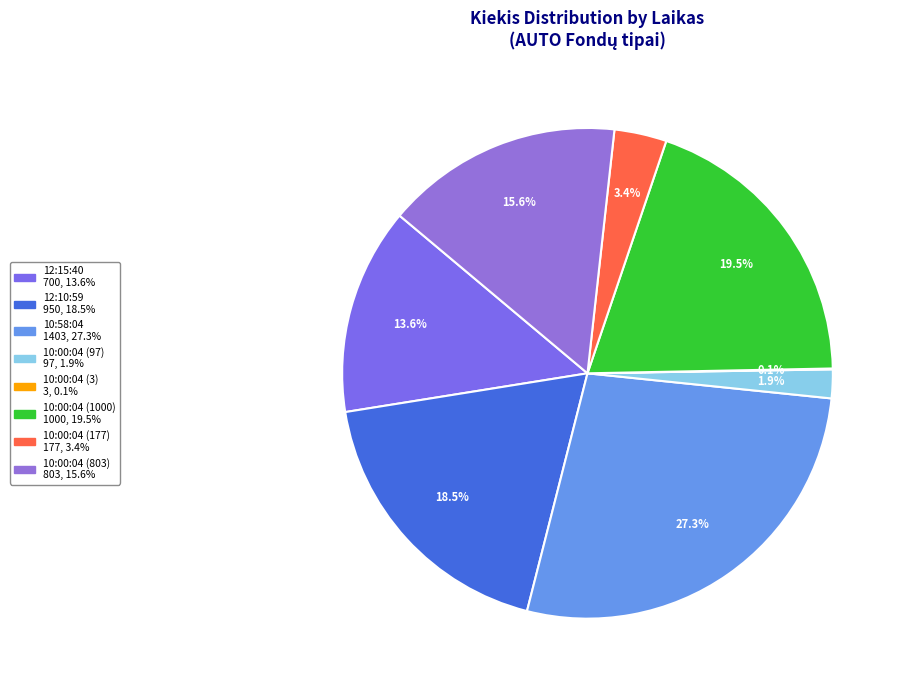

Which slice is the largest?

10:58:04